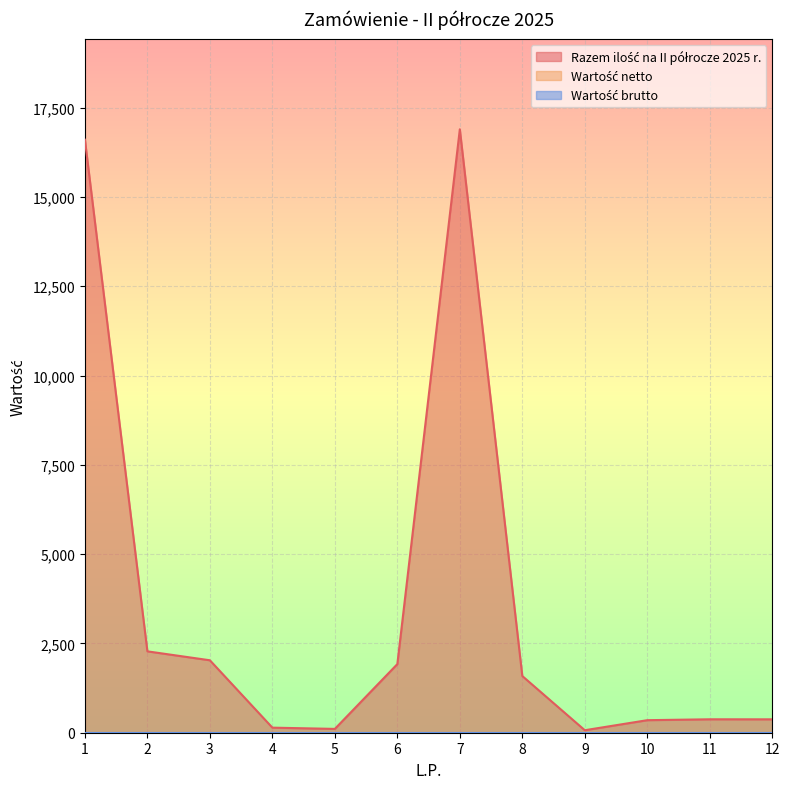

Is it true that Wartość brutto equals 0 at 1?

True